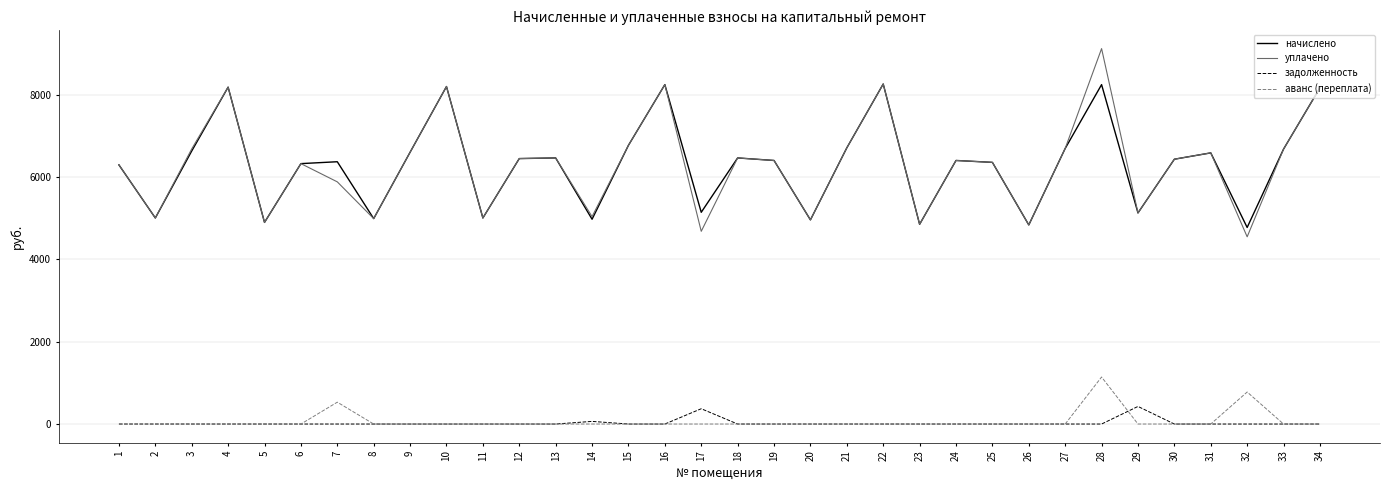

The value of уплачено at 30 is 2734.9. True or false?

False